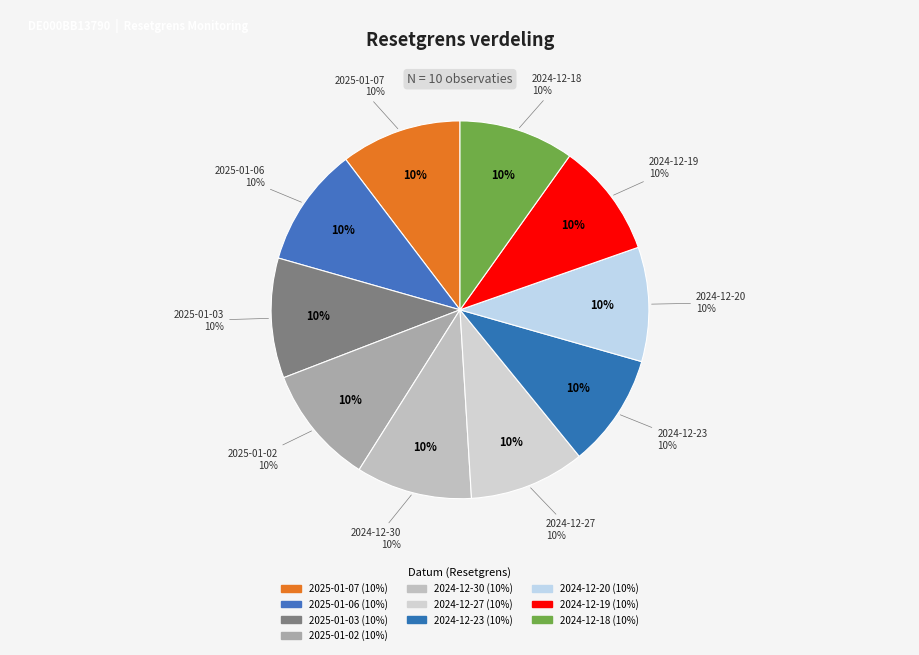

Count the number of slices in the pie.

10